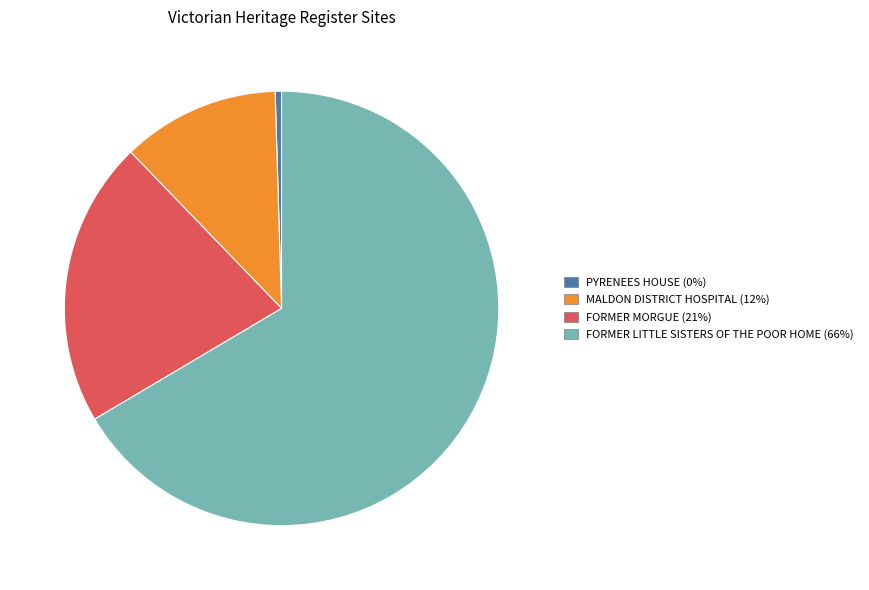

Is MALDON DISTRICT HOSPITAL the majority of the pie?

No